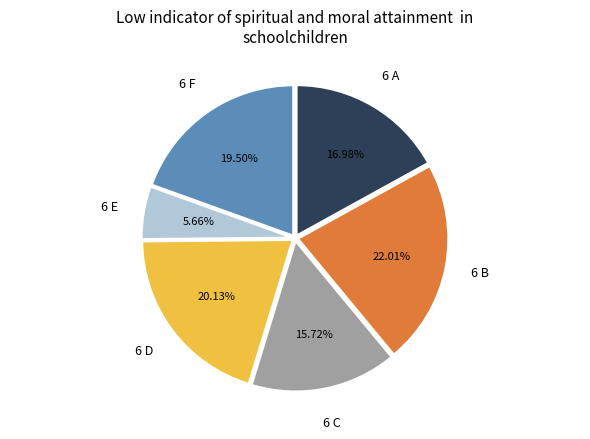

What is the ratio of the value at 6 B to the value at 6 A?

1.3